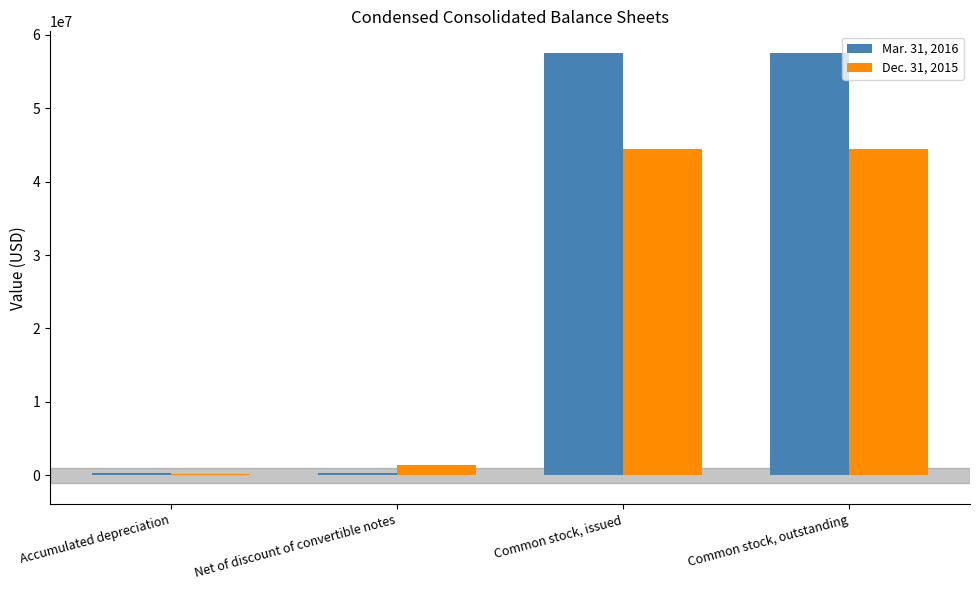

At Common stock, outstanding, list the series in order from largest to smallest.

Mar. 31, 2016, Dec. 31, 2015